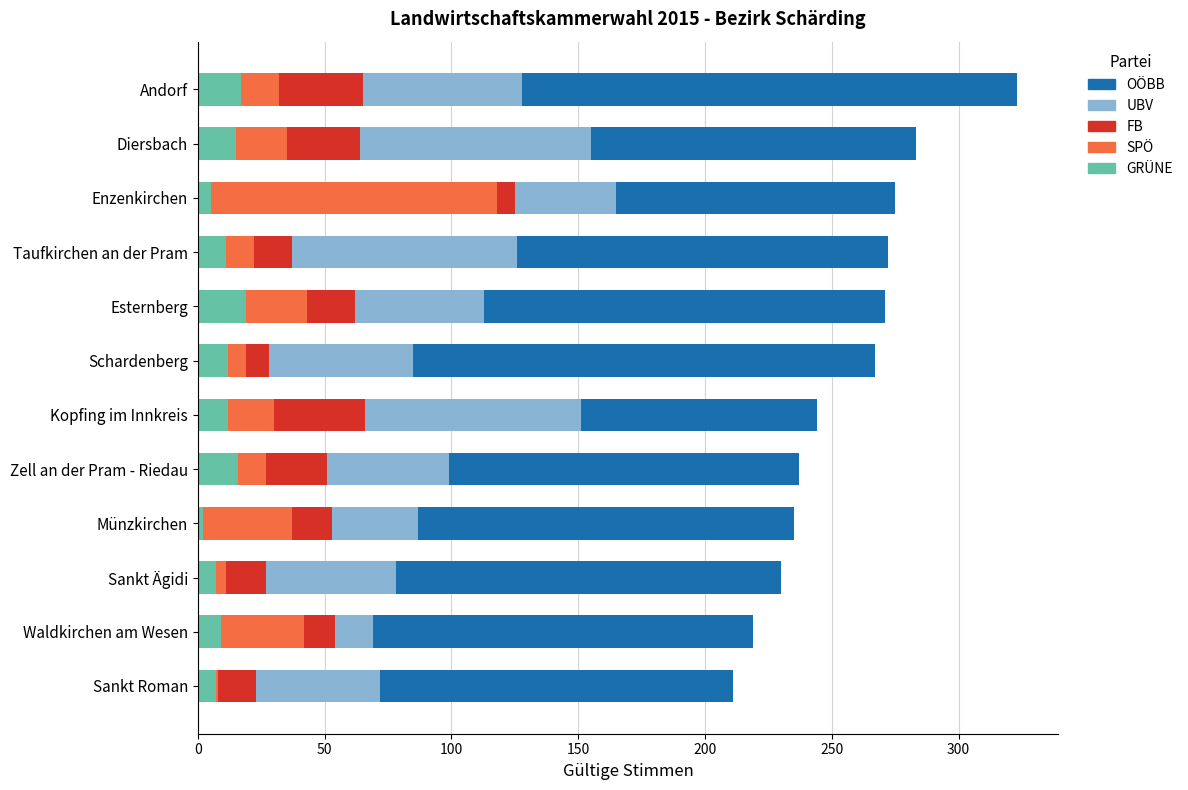

What is the total value across all series at Taufkirchen an der Pram?

272